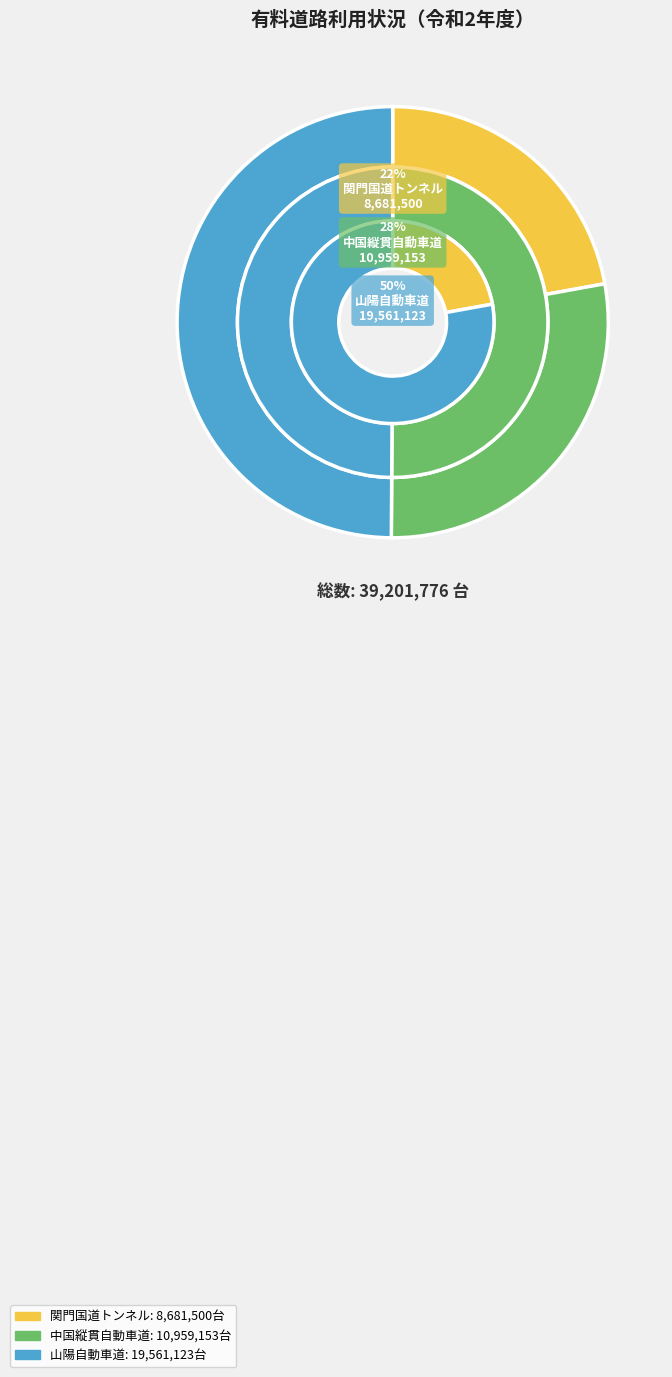

What percentage is the 関門国道トンネル slice, to the nearest percent?

22%